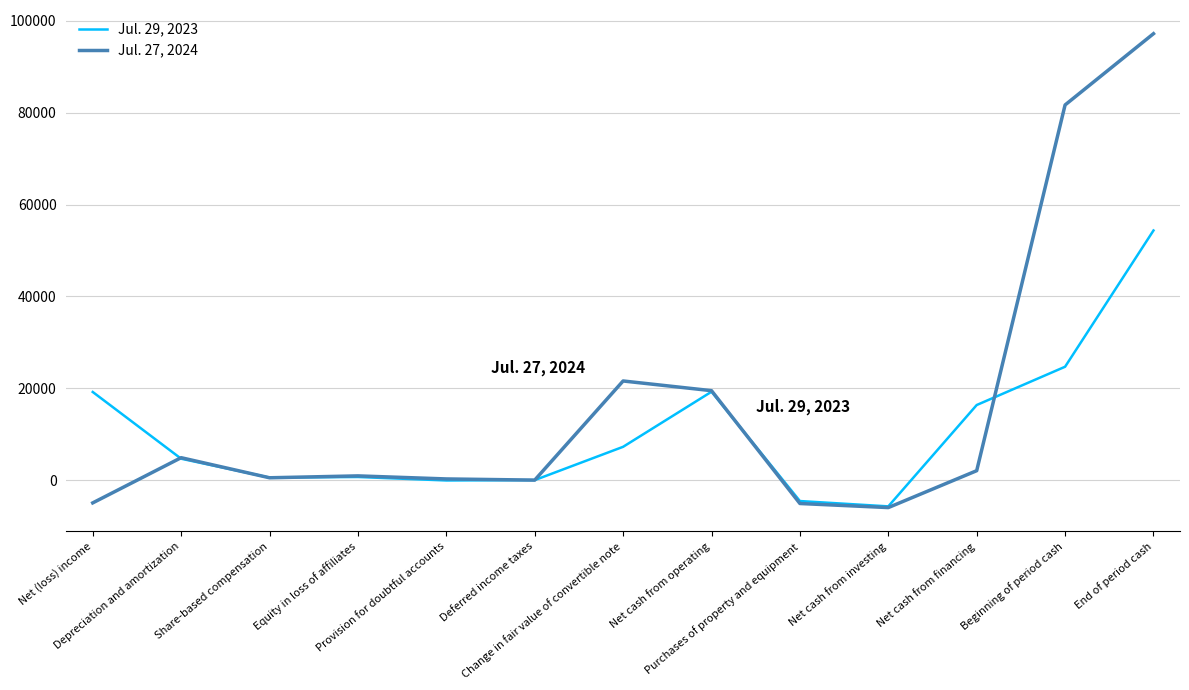

What is the maximum value shown in the chart?

97188